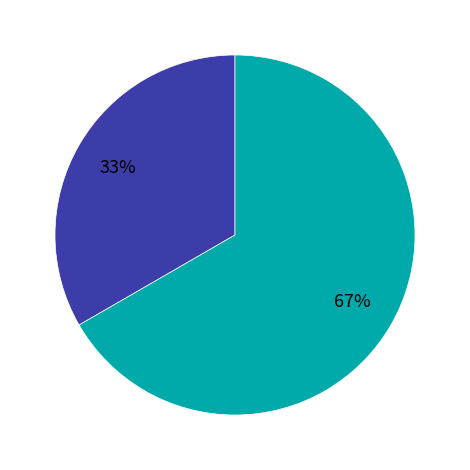

To the nearest percent, what is the average slice percentage?

50%